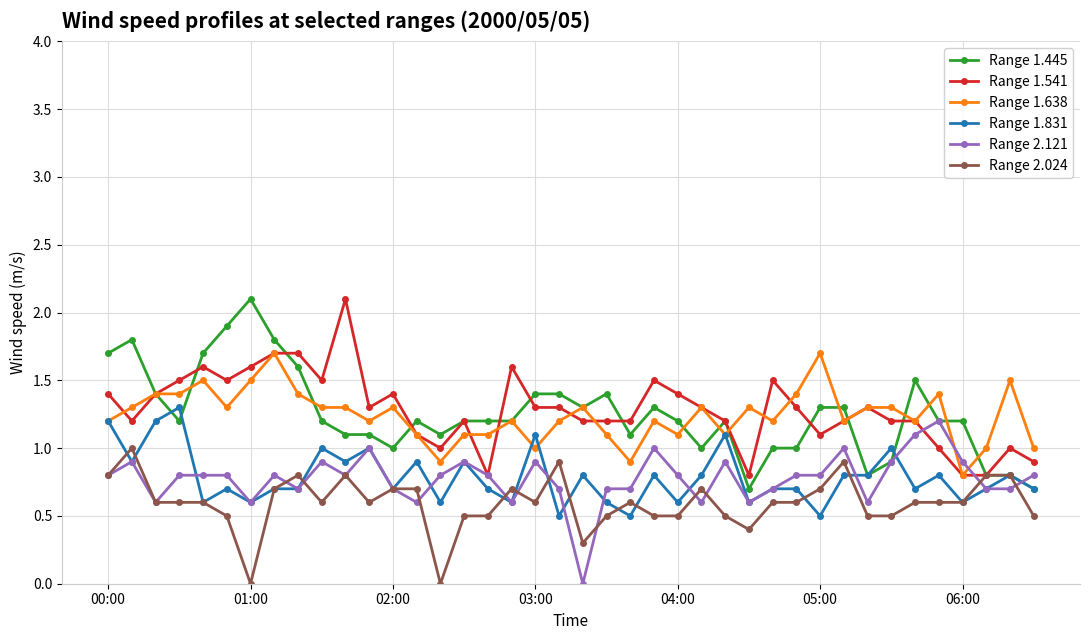

True or false: Range 1.541 has more than 1 interior local peaks.

True